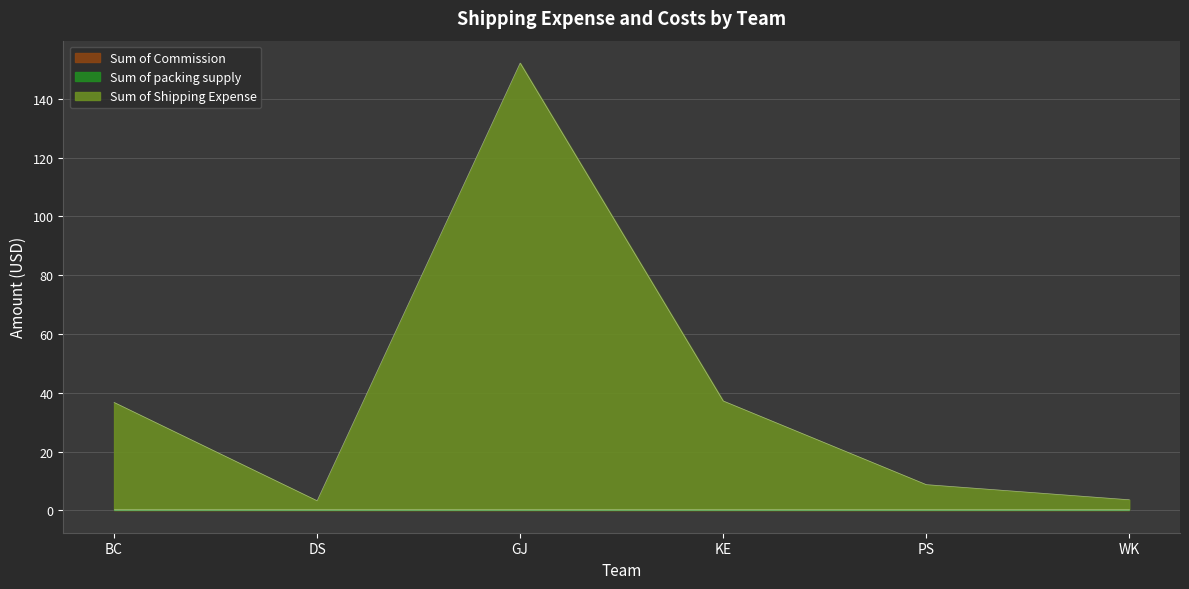

Is it true that Sum of Shipping Expense equals 5.3 at WK?

False